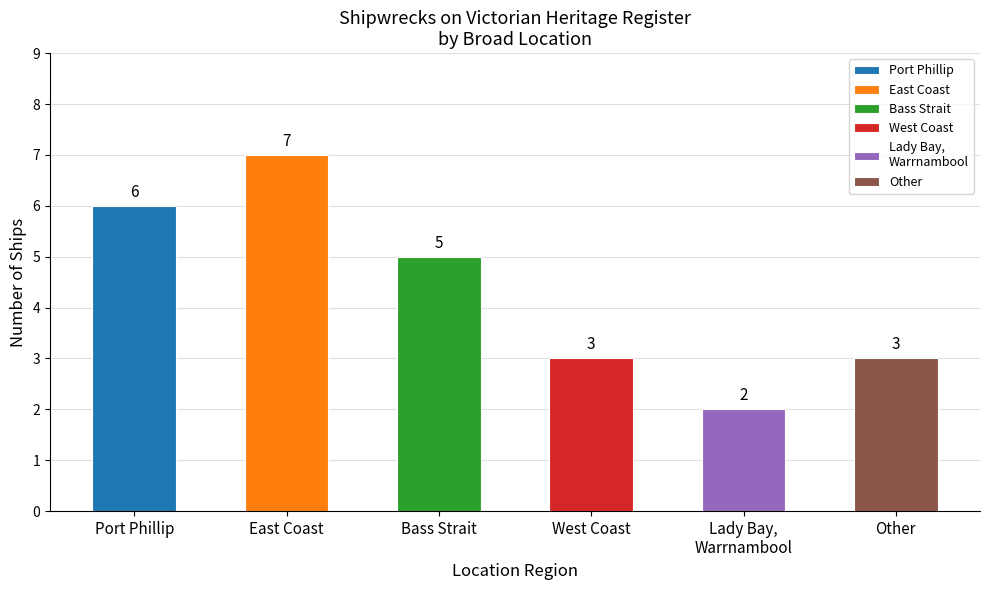

What is the value of the 6th bar from the left?

3